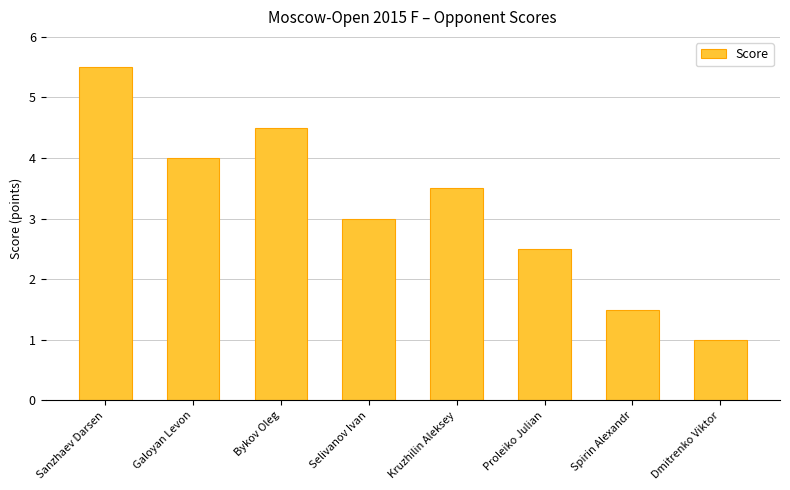

List the labels in order of value, smallest first.

Dmitrenko Viktor, Spirin Alexandr, Proleiko Julian, Selivanov Ivan, Kruzhilin Aleksey, Galoyan Levon, Bykov Oleg, Sanzhaev Darsen